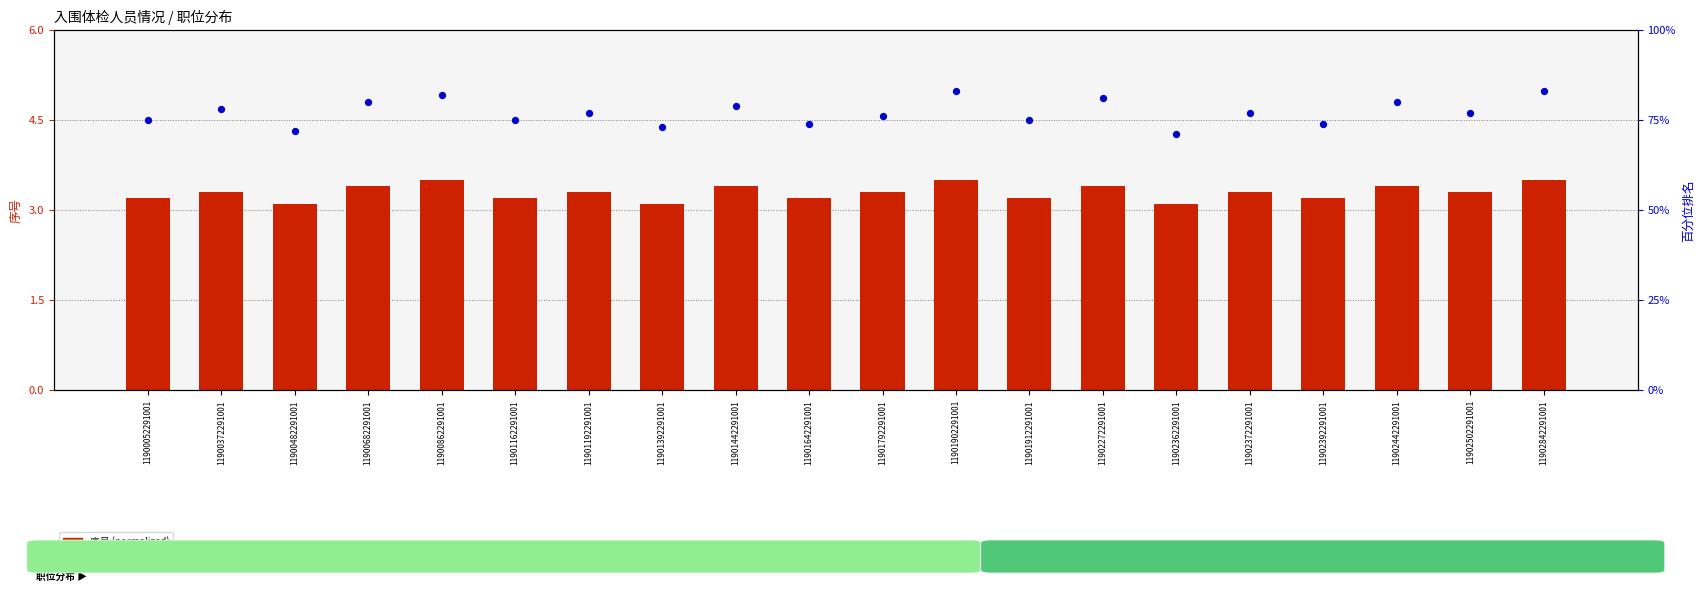

Is the value of 百分位排名 at 11901642291001 greater than the value of 序号 (normalized) at 11902842291001?

Yes